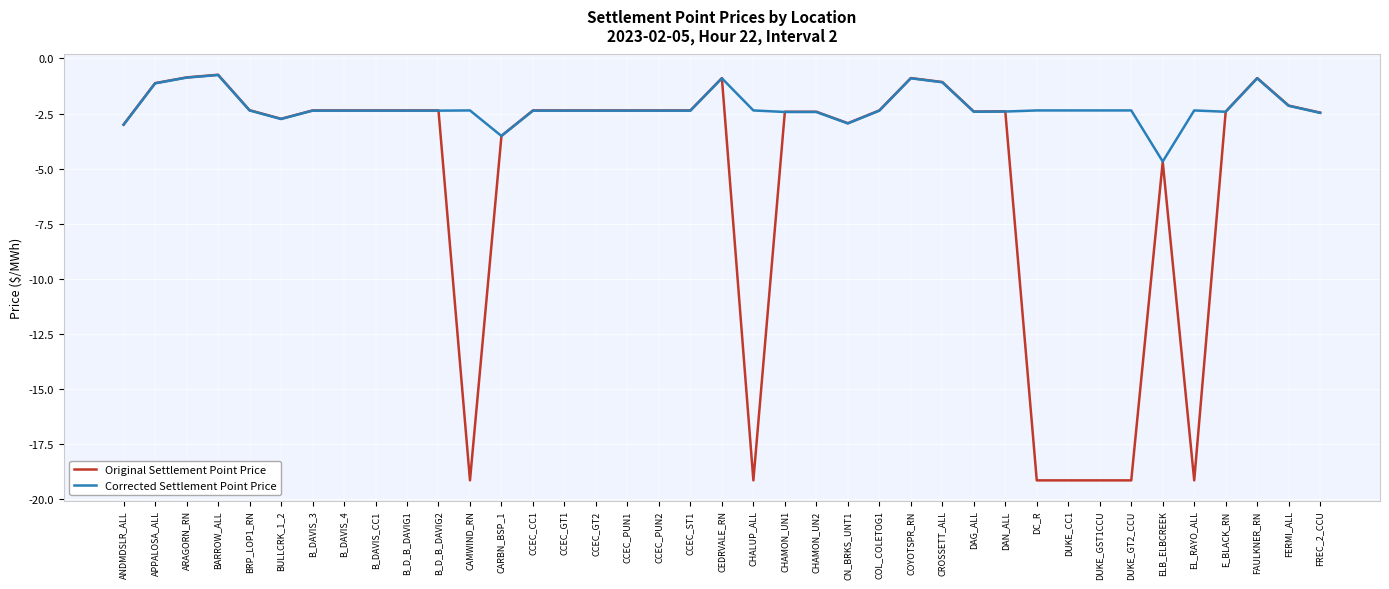

Is it true that Corrected Settlement Point Price equals -2.5 at FREC_2_CCU?

True